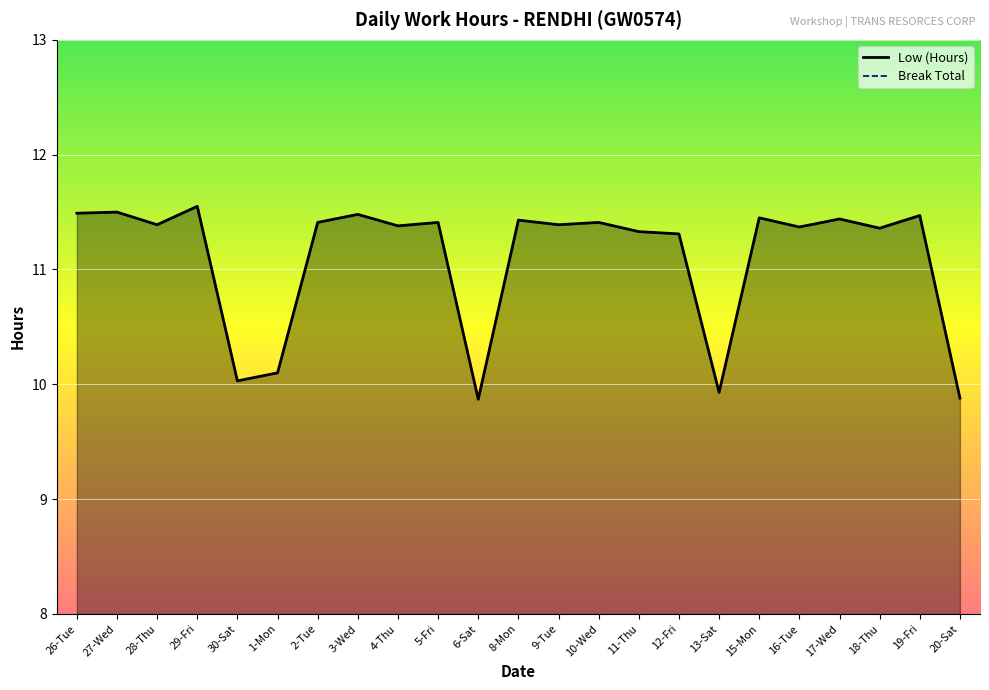

The chart shows a value of 18.1 at 2-Tue. True or false?

False